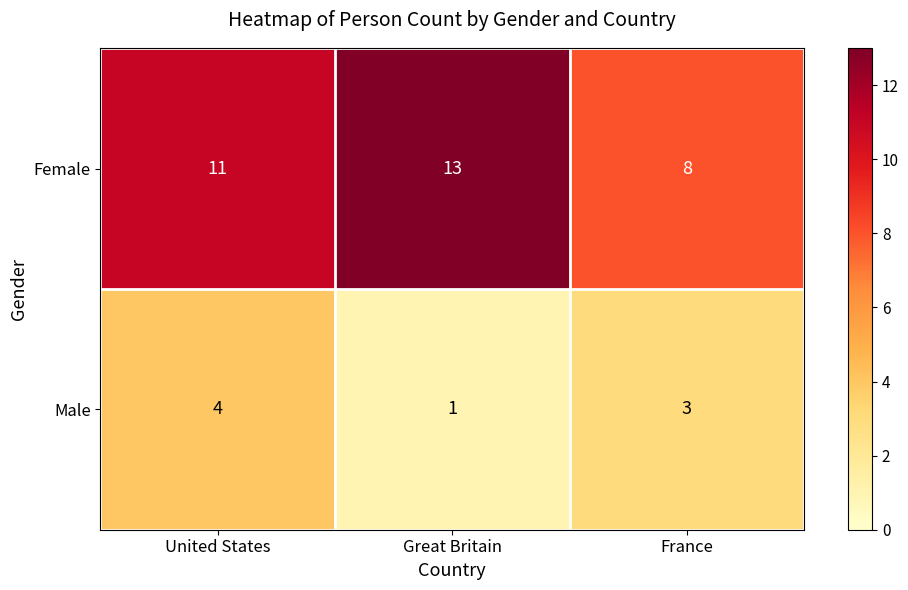

Which series has the widest spread of values?

Female